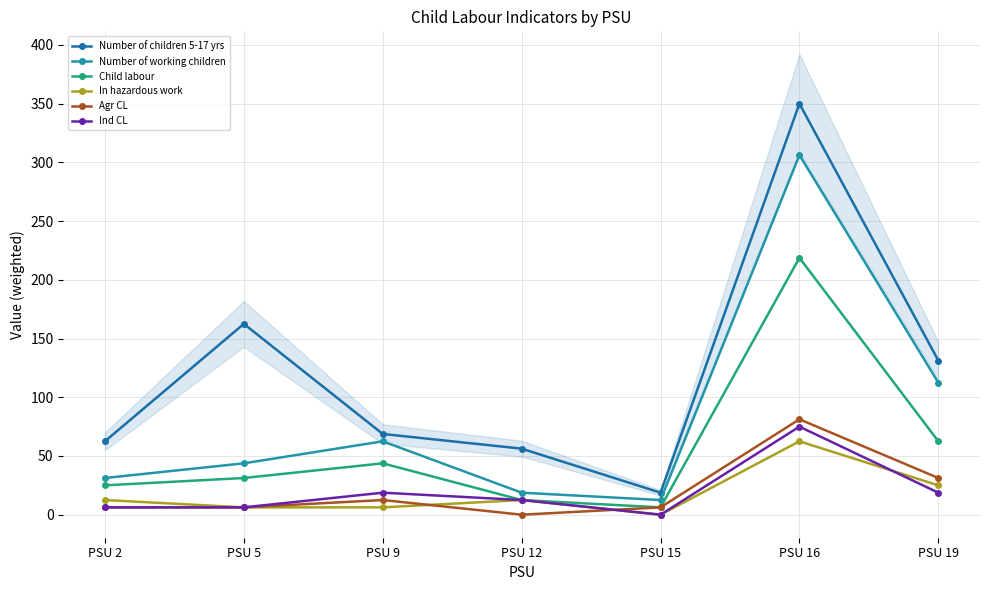

At how many categories does at least one series exceed 291?

1